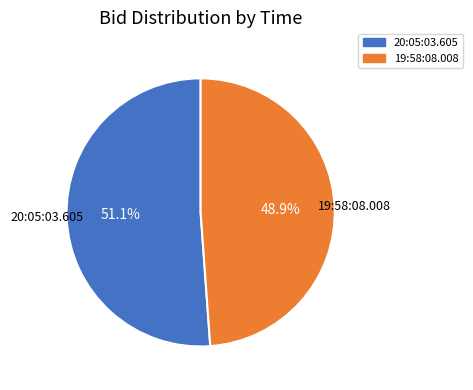

To the nearest percent, what portion does 19:58:08.008 represent?

49%